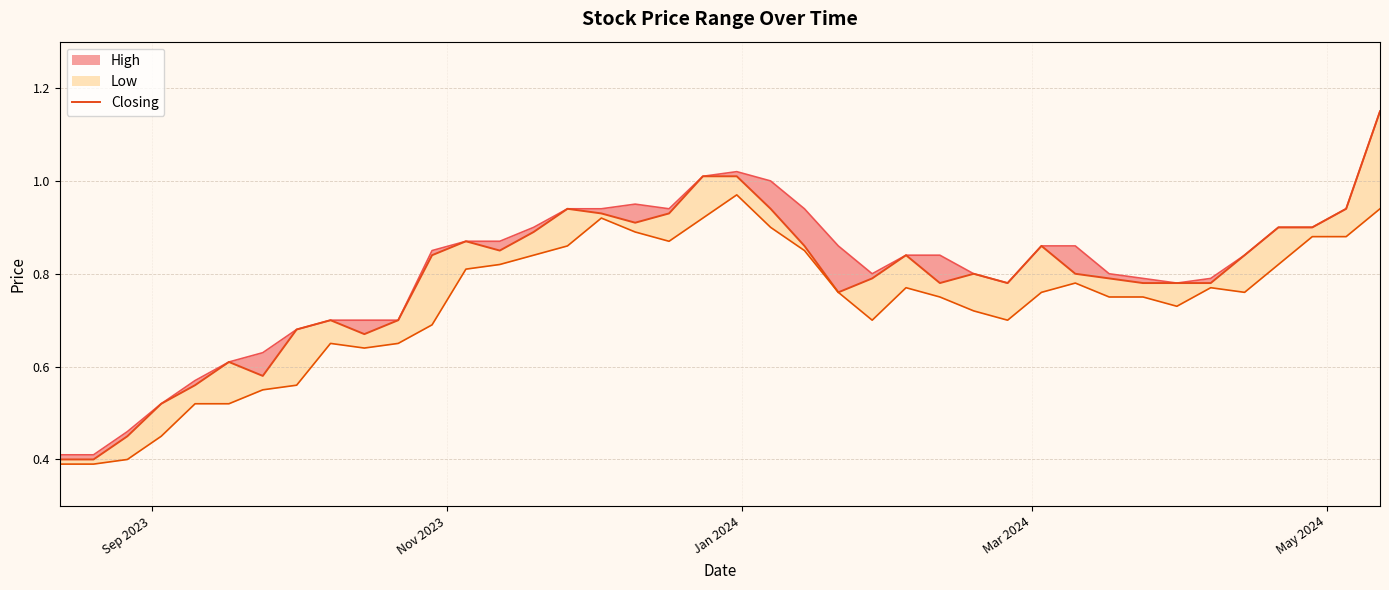

How many lines are shown in the chart?

1